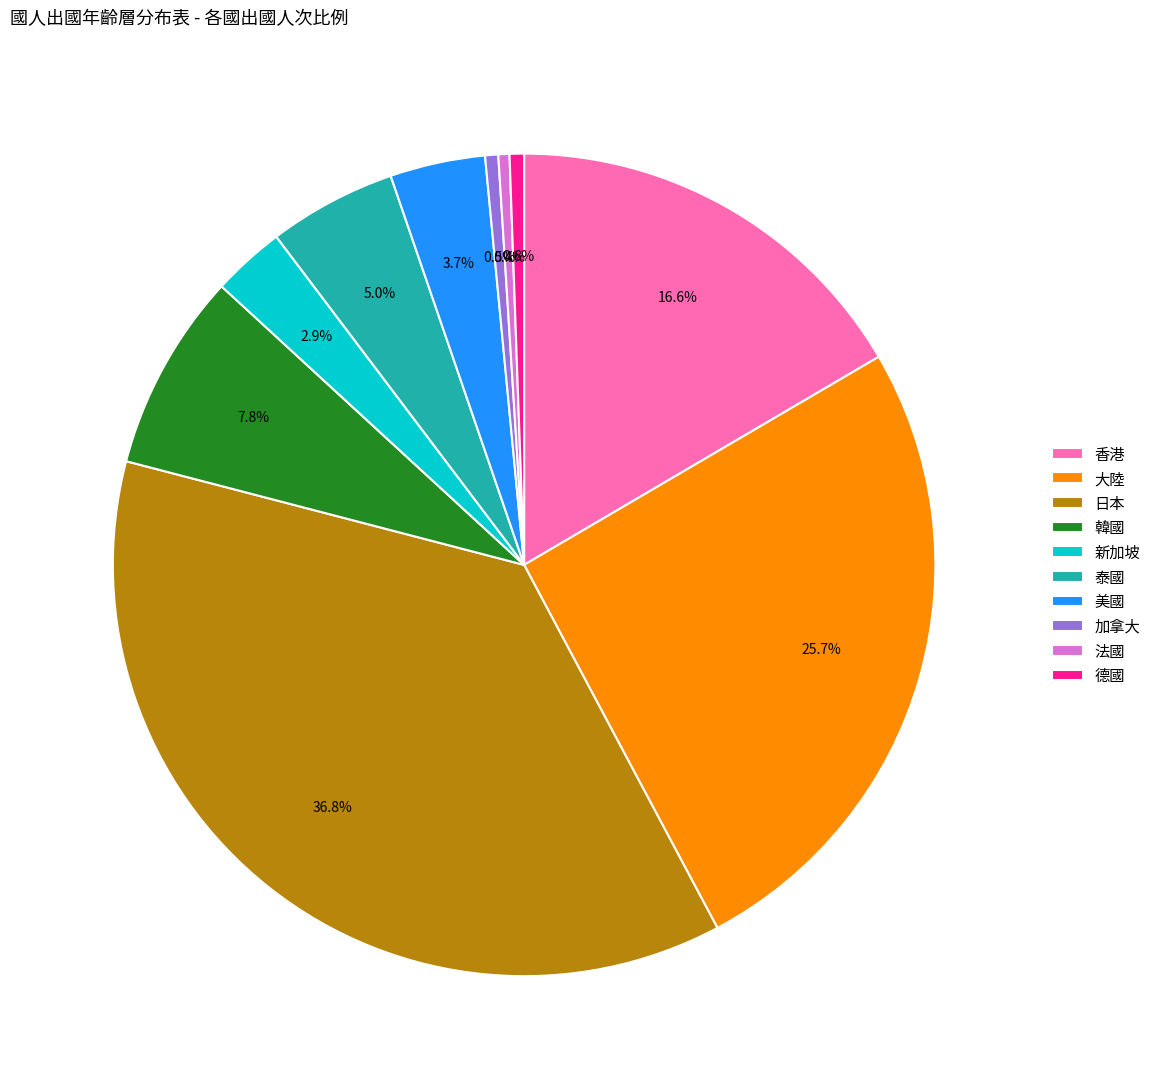

Is there any slice that represents more than half of the pie?

No